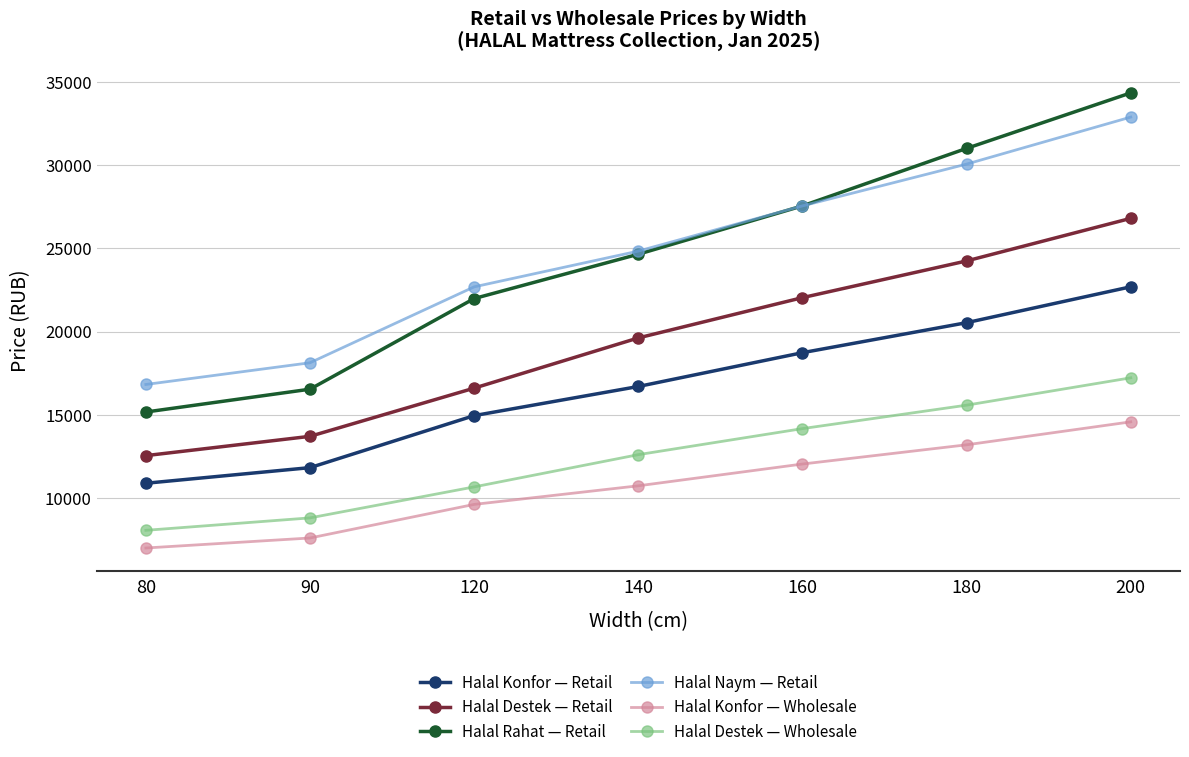

True or false: Halal Rahat — Retail and Halal Destek — Wholesale cross at least once.

False